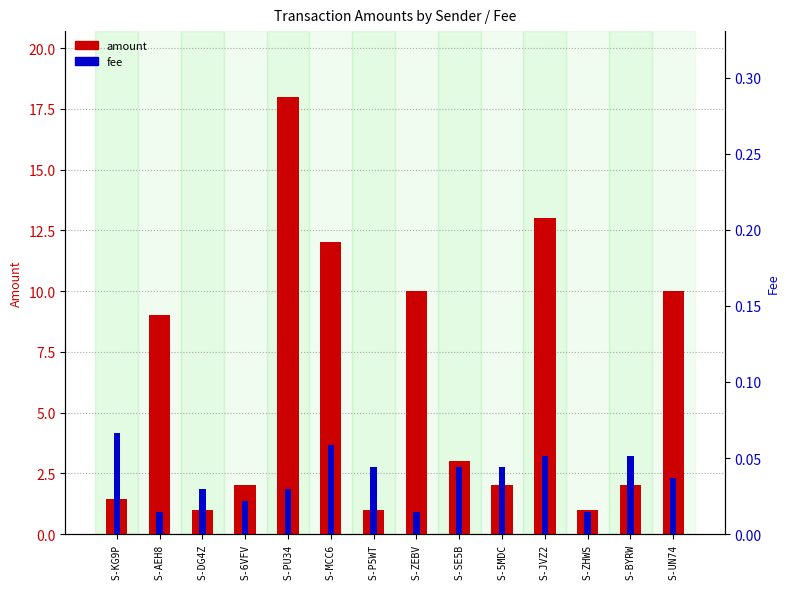

What value does the fee series have at S-JVZ2?

0.1